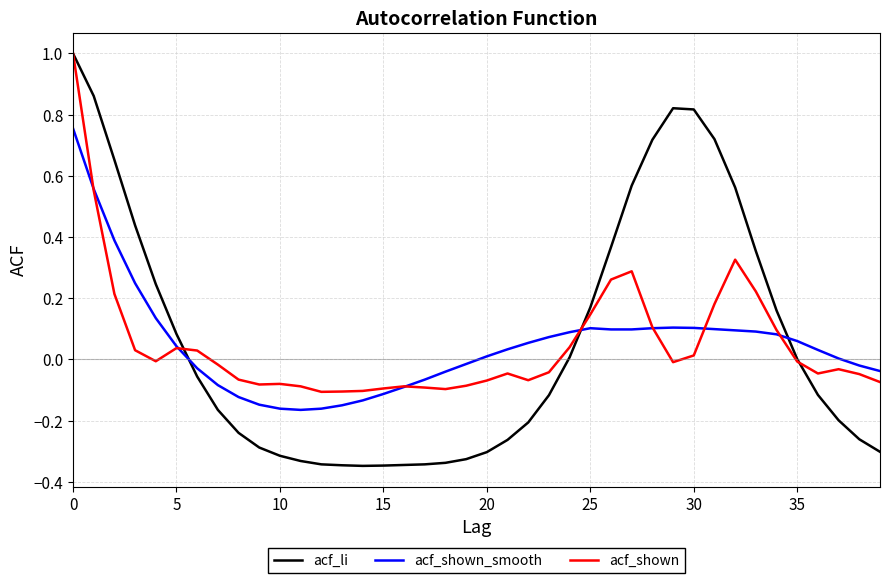

Which series has the widest spread of values?

acf_li